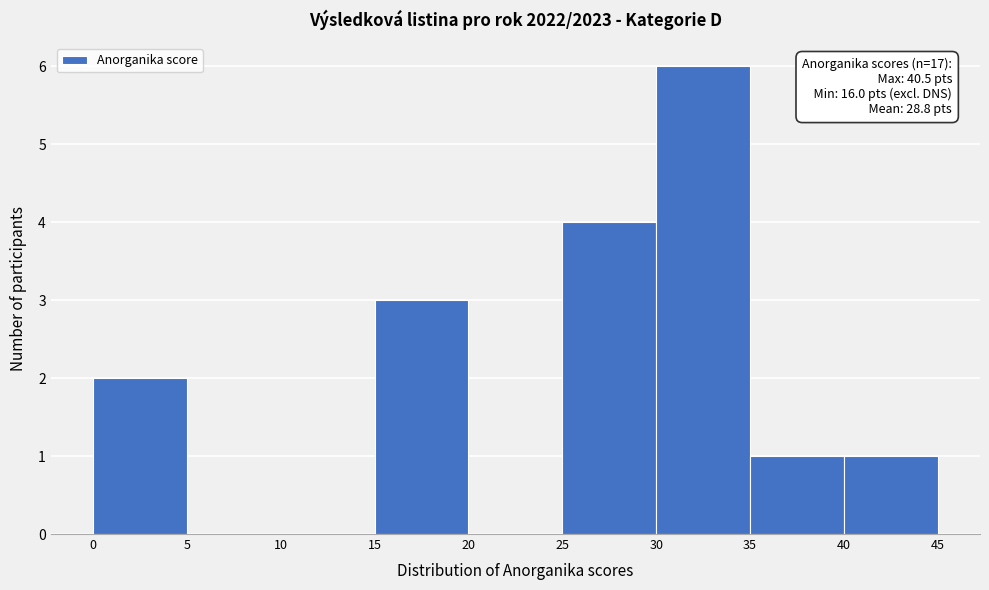

Over which range of the x-axis is the bar tallest?

30 to 35